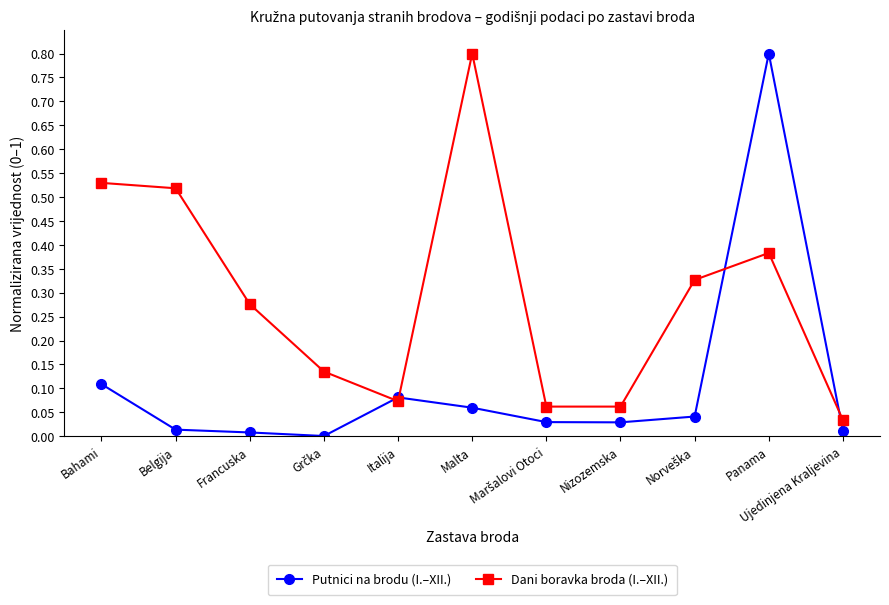

What are all the series names shown in the legend?

Putnici na brodu (I.–XII.), Dani boravka broda (I.–XII.)